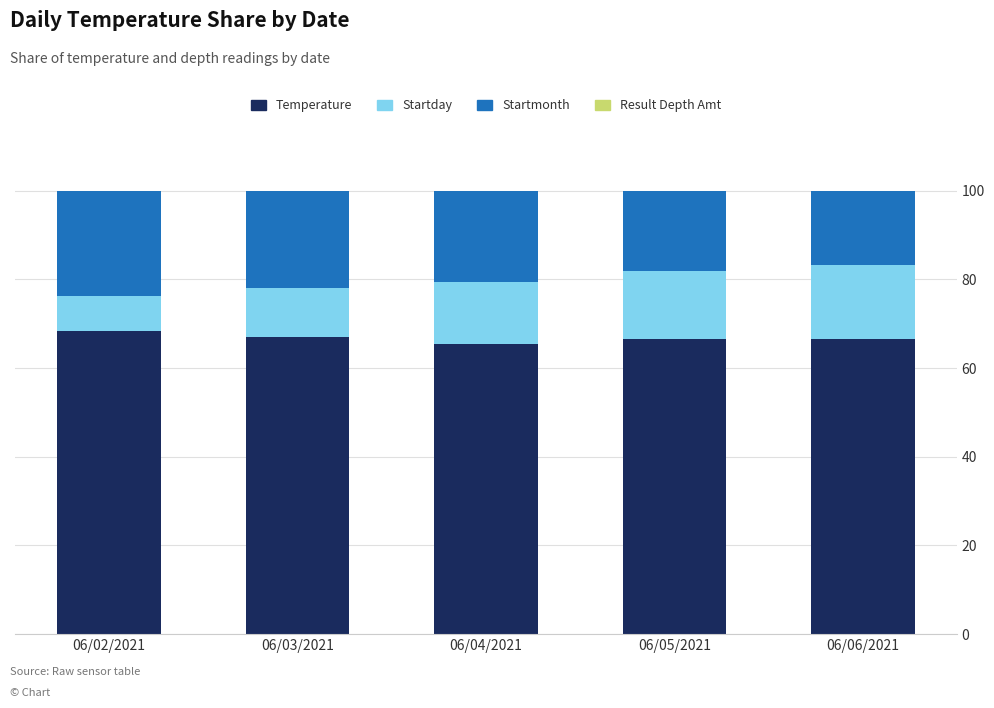

What is the difference between the second highest and minimum values in the Temperature series?

1.5